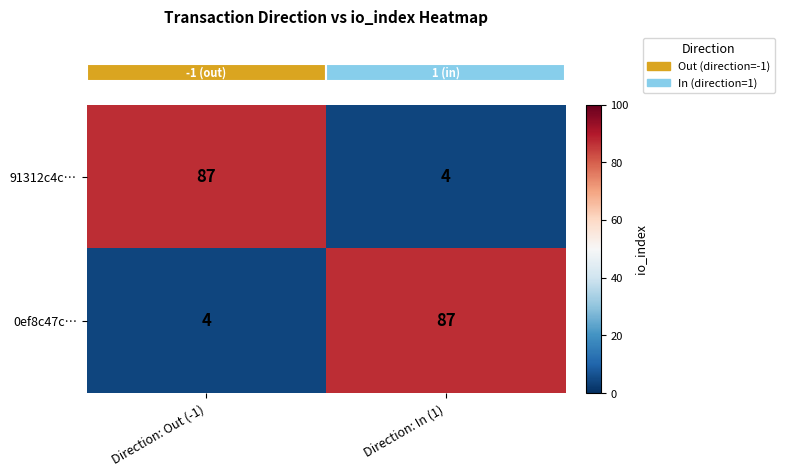

What is the total value across all series at Direction: In (1)?

91